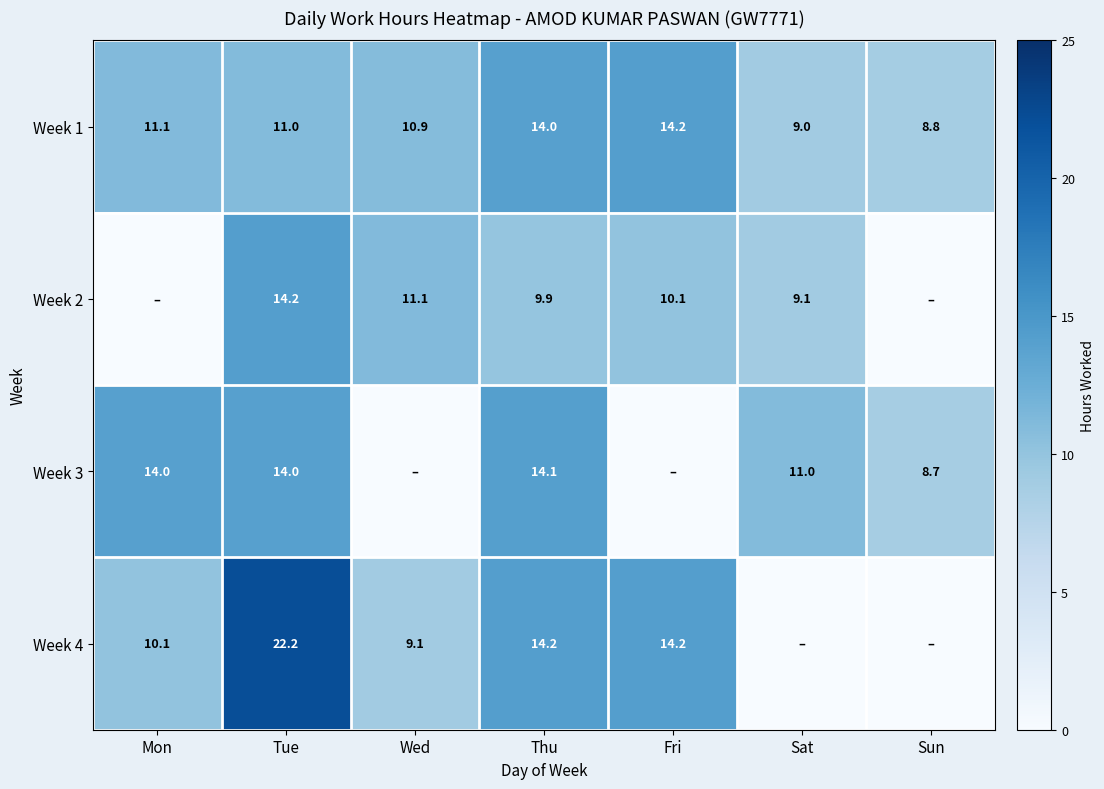

The Week 4 series shows 21.4 at Thu. True or false?

False